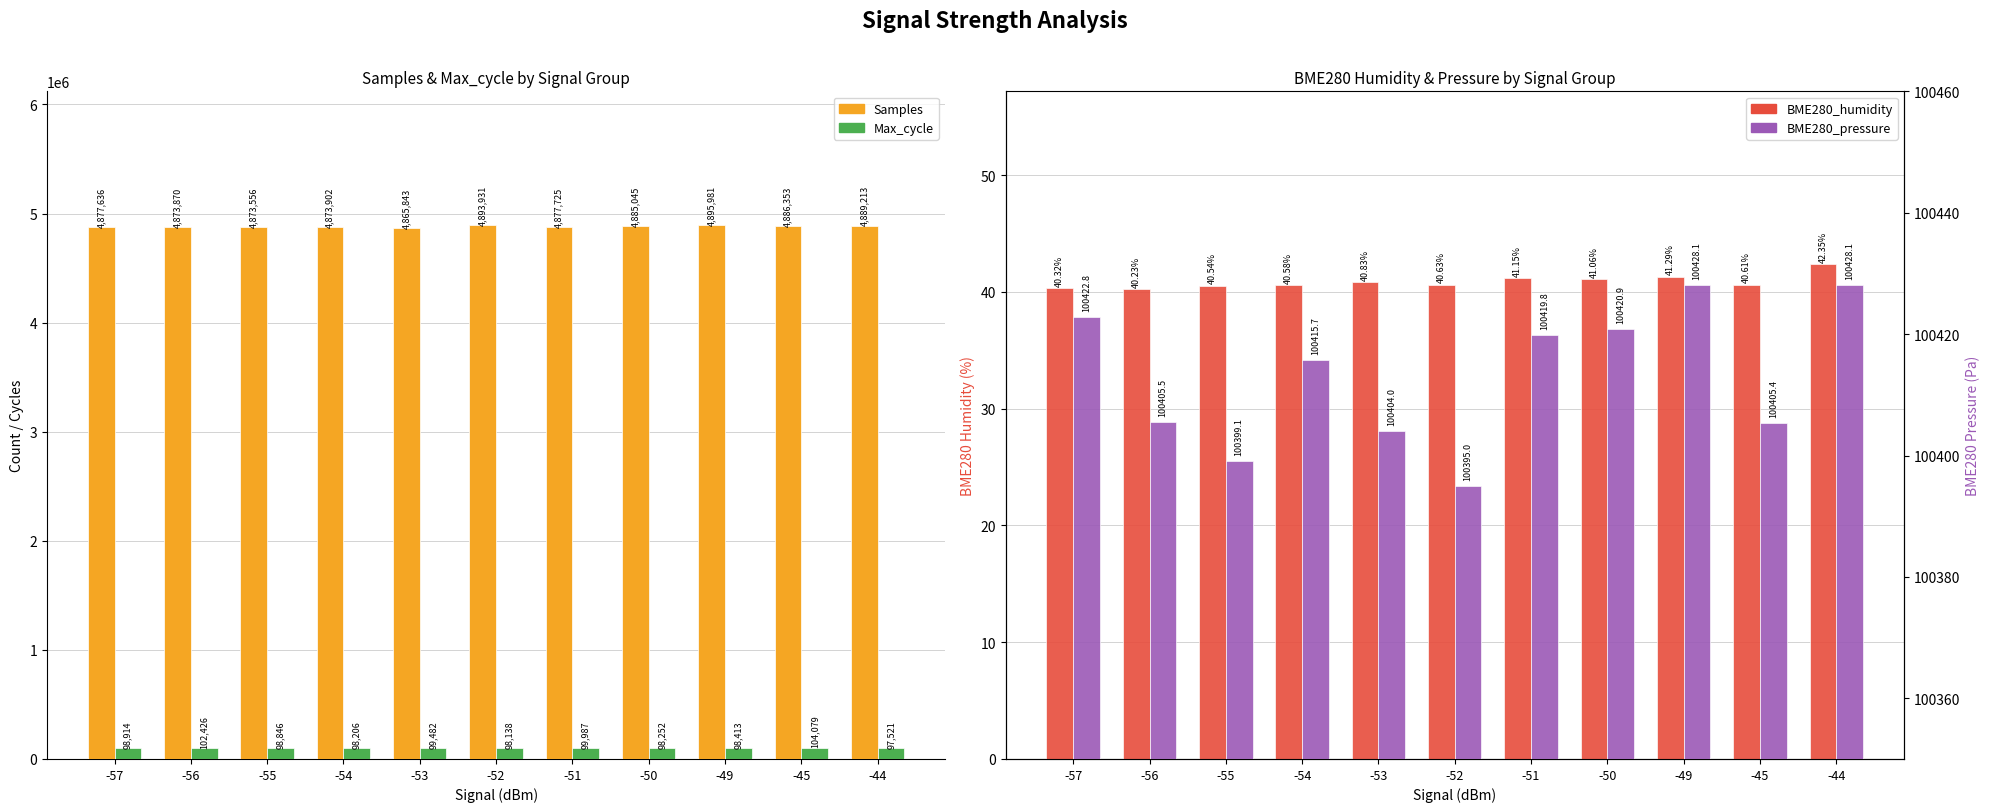

How many series are shown in this chart?

4